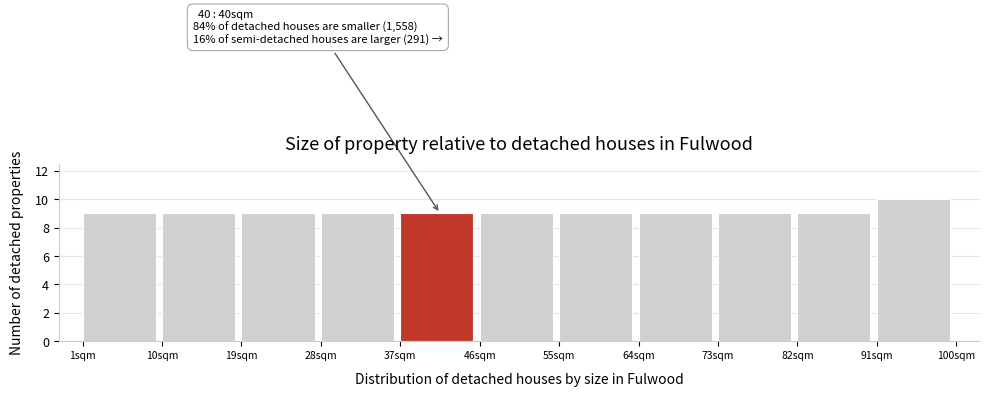

Over which range of the x-axis is the bar tallest?

91 to 100